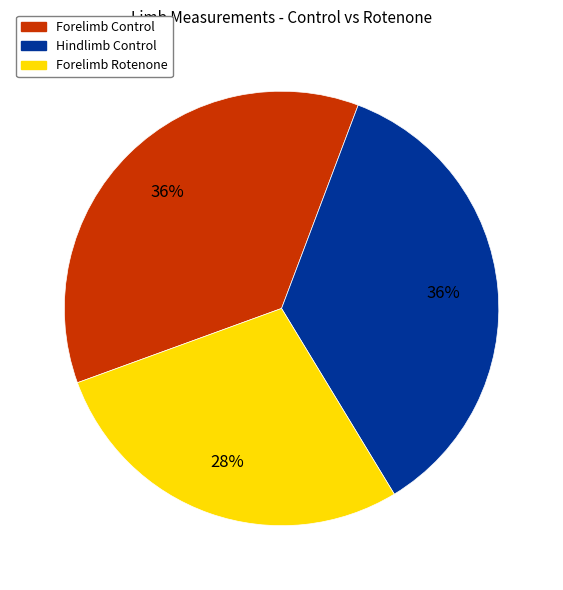

To the nearest percent, what is the combined percentage of Forelimb Control and Forelimb Rotenone?

64%